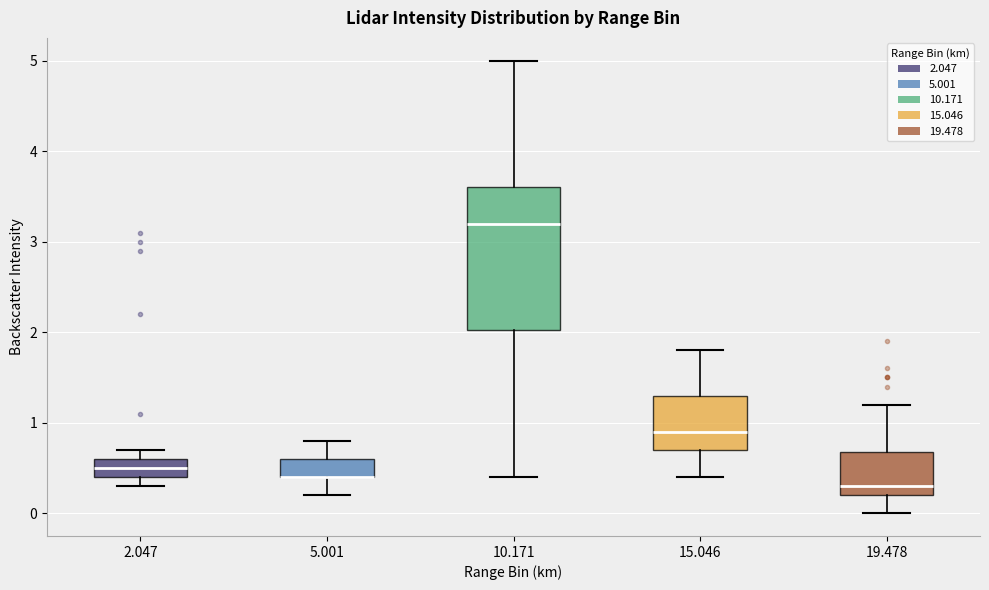

Reading left to right, read every box against the y-axis: the position of its median line, the range the box covers, and the ends of its whiskers. The values are not printed on the chart, so give them approximately, as read against the axis.

2.047: median 0.5, box 0.4 to 0.6, whiskers 0.3 to 0.7
5.001: median 0.4 (drawn on the box's lower edge), box 0.4 to 0.6, whiskers 0.2 to 0.8
10.171: median 3.2, box 2.0 to 3.6, whiskers 0.4 to 5.0
15.046: median 0.9, box 0.7 to 1.3, whiskers 0.4 to 1.8
19.478: median 0.3, box 0.2 to 0.7, whiskers 0.0 to 1.2